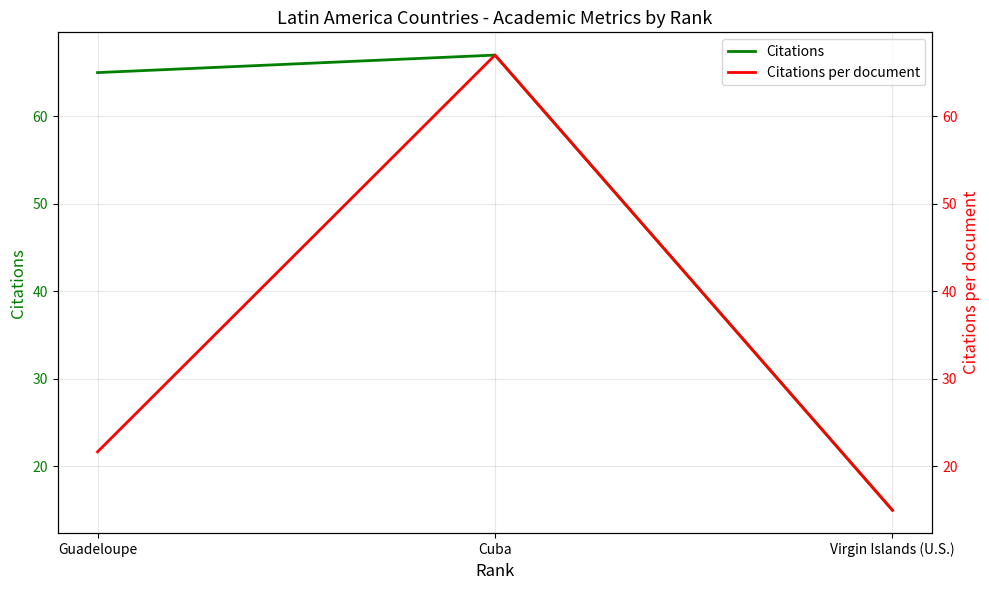

Count the number of categories in the chart.

3